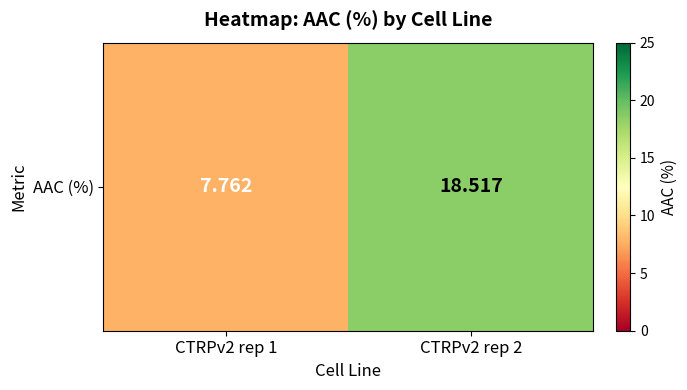

What is the minimum value shown in the chart?

7.8